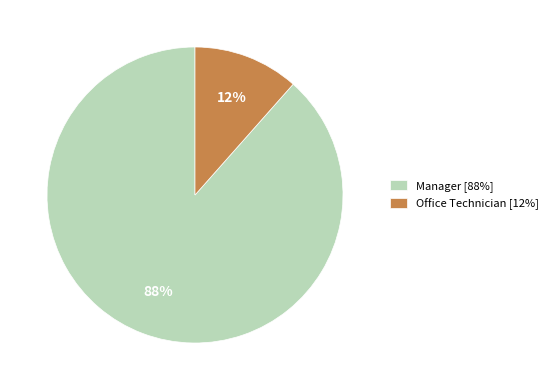

To the nearest percent, what portion does Office Technician represent?

12%